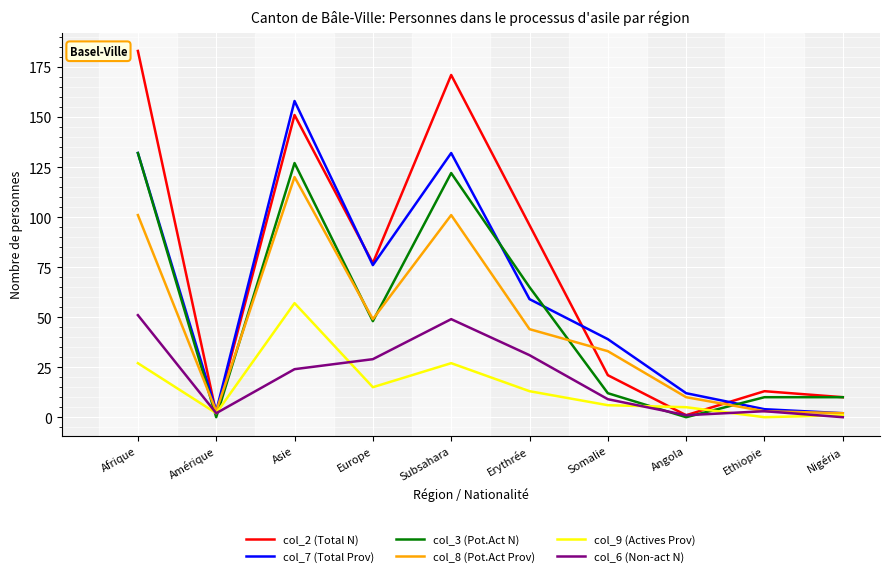

The col_2 (Total N) series shows 151 at Asie. True or false?

True